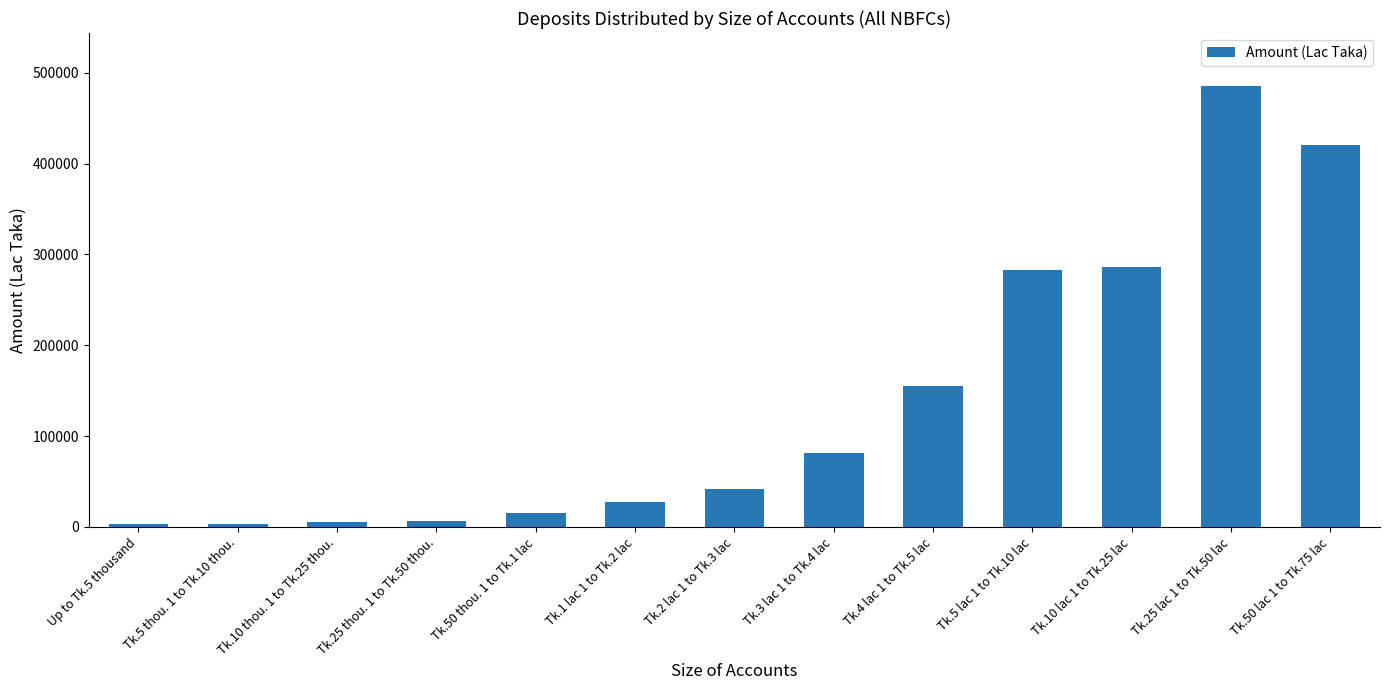

What is the difference between the values at Tk.10 thou. 1 to Tk.25 thou. and Up to Tk.5 thousand?

2655.4